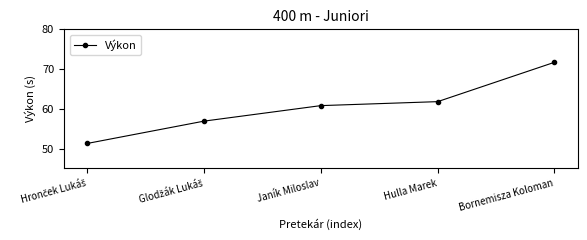

Approximately how many times larger is the value at Janík Miloslav compared to Bornemisza Koloman?

0.8